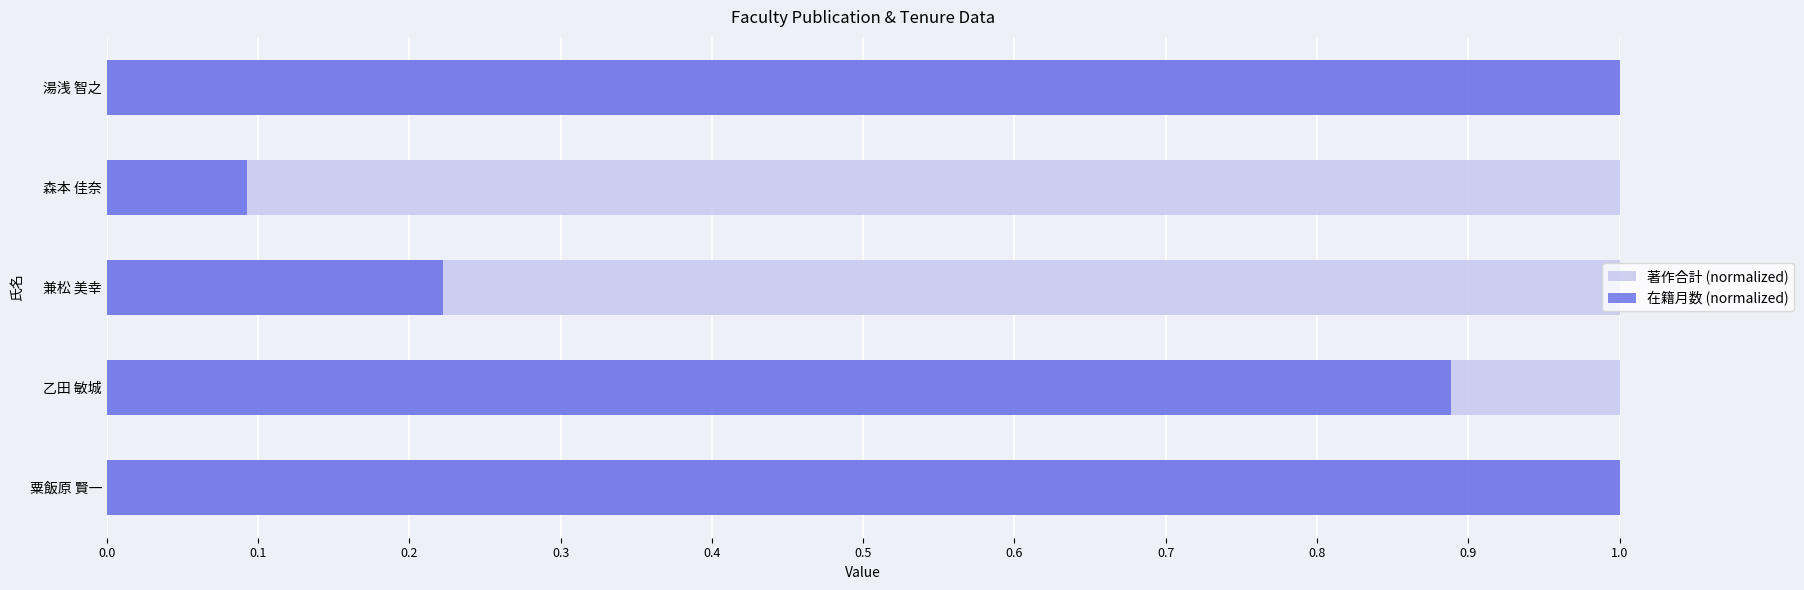

Which series has the largest total across all categories?

在籍月数 (normalized)